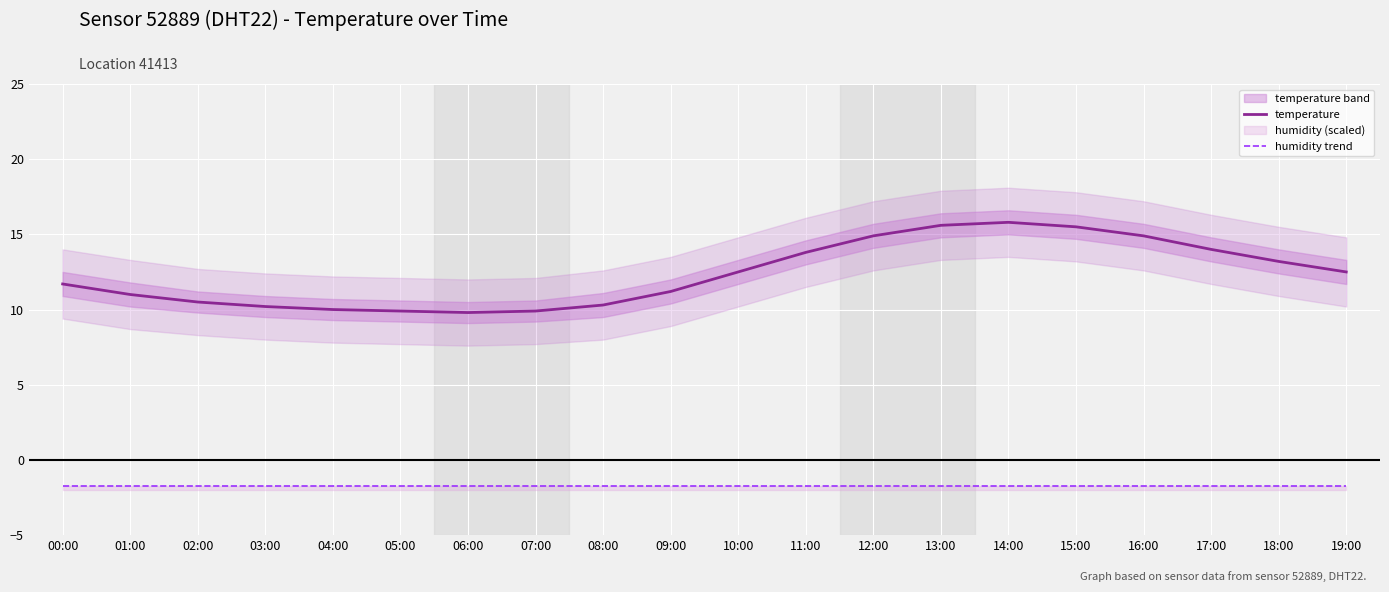

List the labels in order of temperature value, largest first.

14:00, 13:00, 15:00, 12:00, 16:00, 17:00, 11:00, 18:00, 10:00, 19:00, 00:00, 09:00, 01:00, 02:00, 08:00, 03:00, 04:00, 05:00, 07:00, 06:00